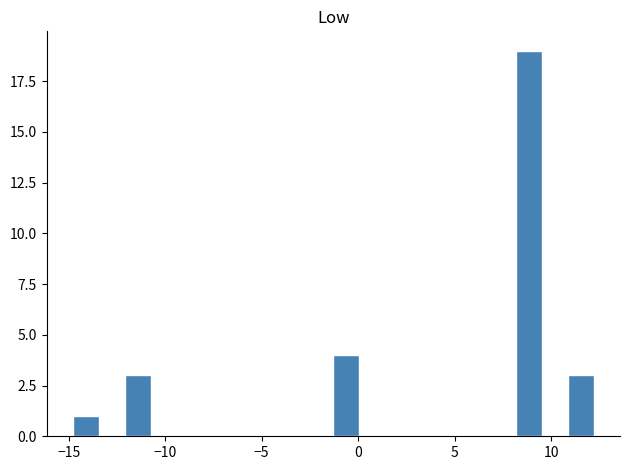

Read against the x-axis, roughly where is the centre of the tallest bar?

9.0